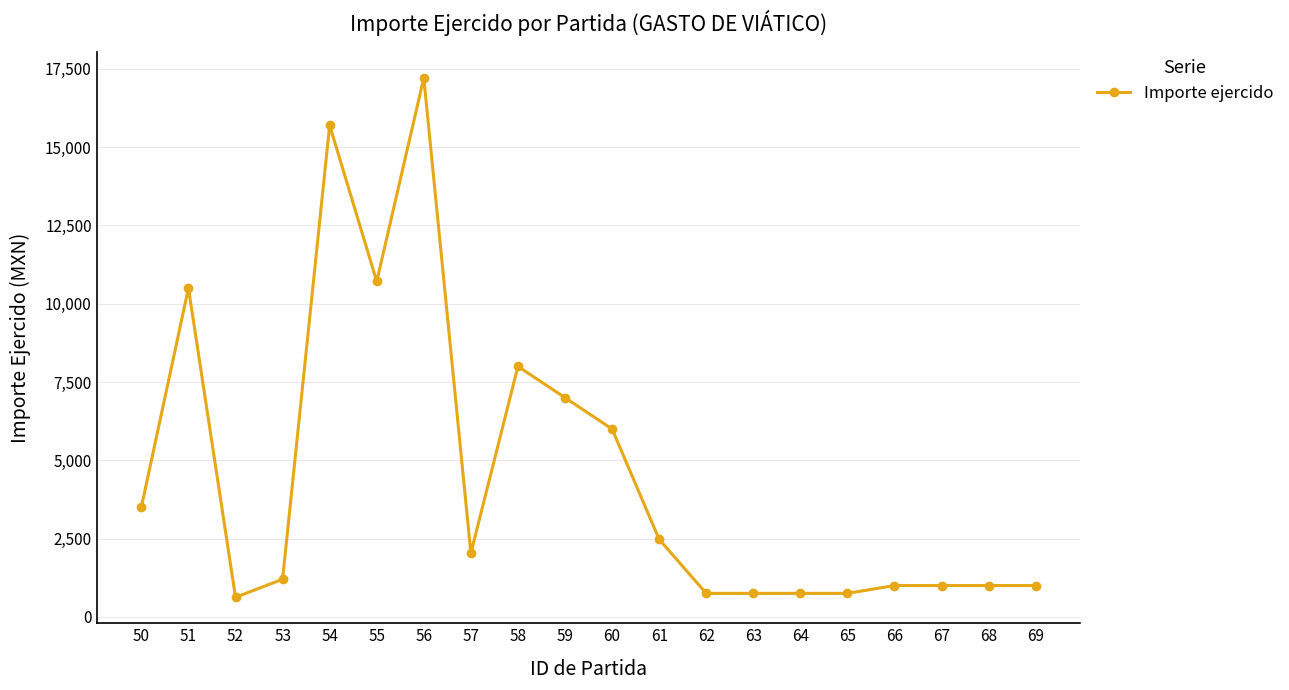

At which category does the data reach its first local valley?

52